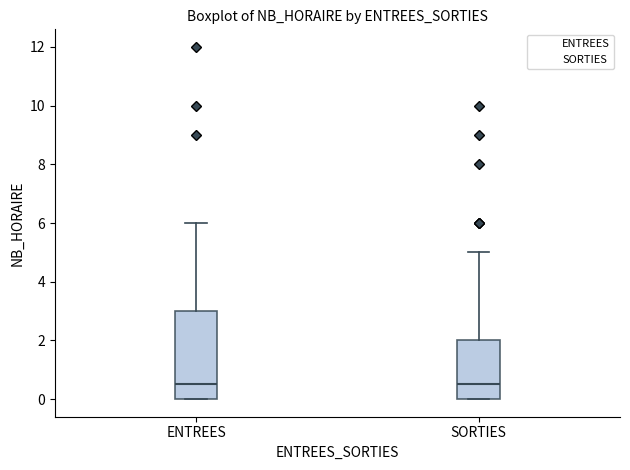

Reading left to right, transcribe this box plot: for each box, give where its median line is, the range the box spans, and where its two whiskers end, as read against the y-axis. The values are not printed on the chart, so give them approximately, as read against the axis.

ENTREES: median 0.6, box 0.0 to 3.0, whiskers 0.0 to 6.0
SORTIES: median 0.6, box 0.0 to 2.0, whiskers 0.0 to 5.0